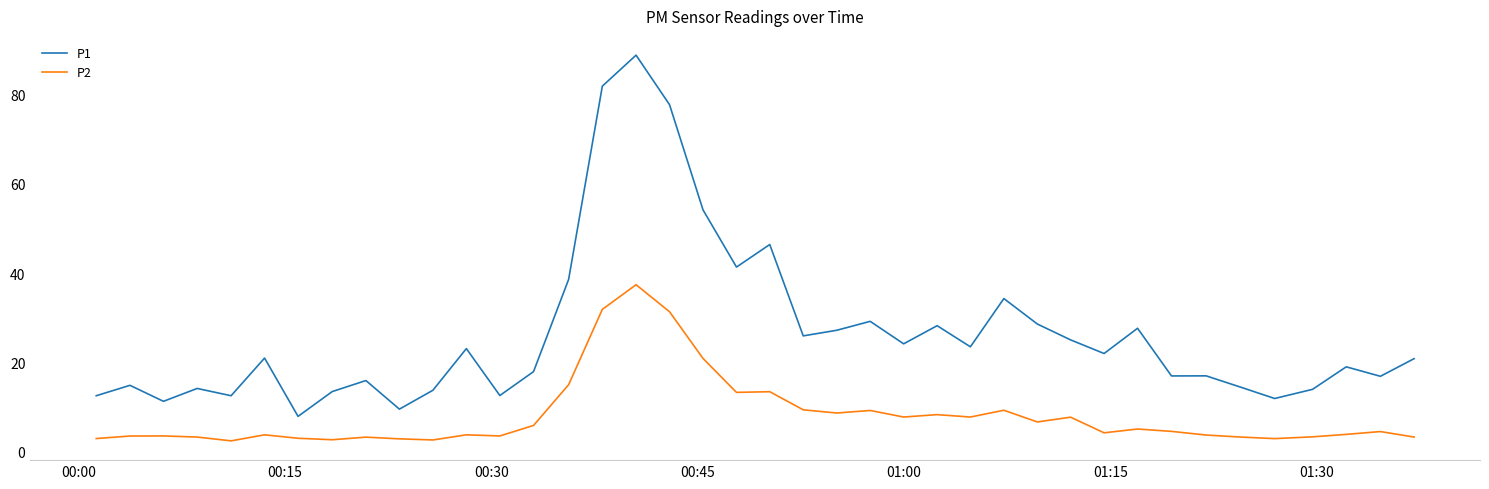

How many lines are shown in the chart?

2